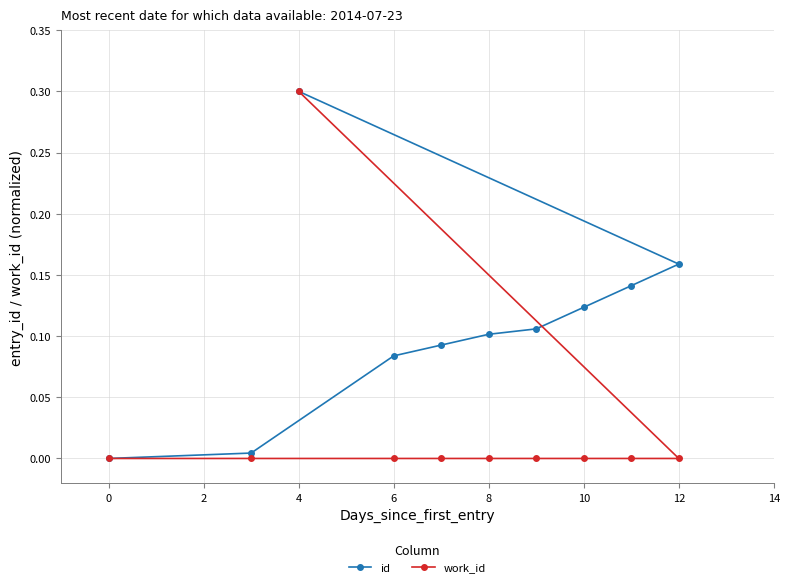

Which series has the largest total across all categories?

id